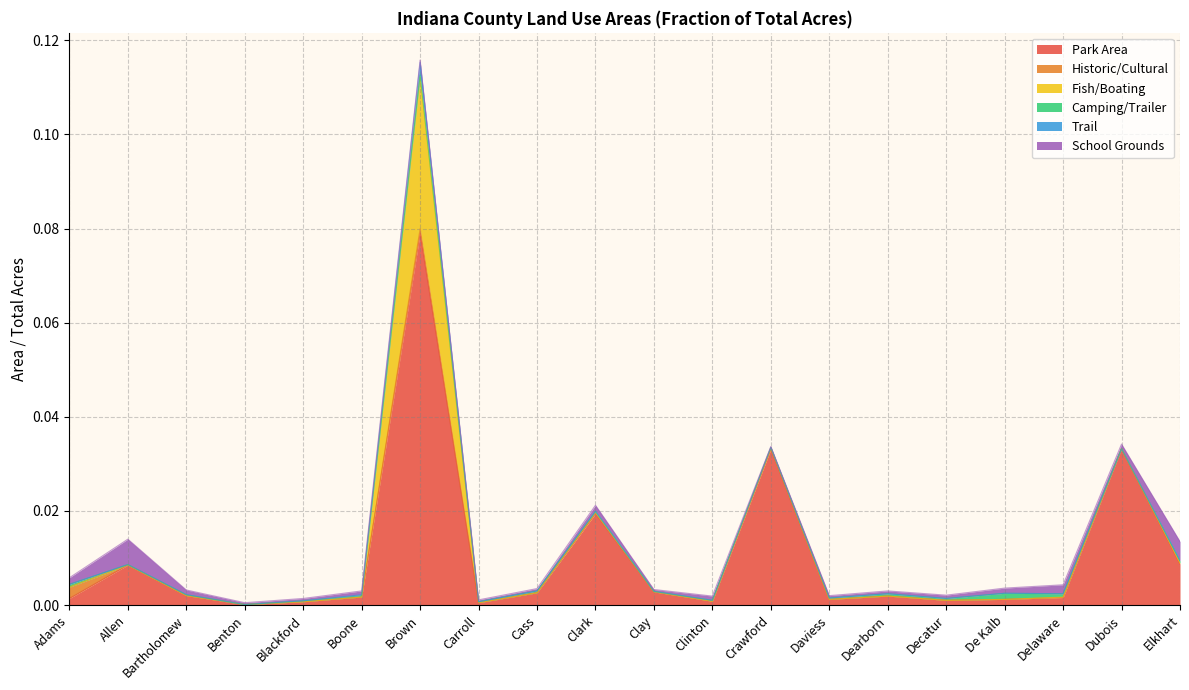

How many lines are shown in the chart?

6